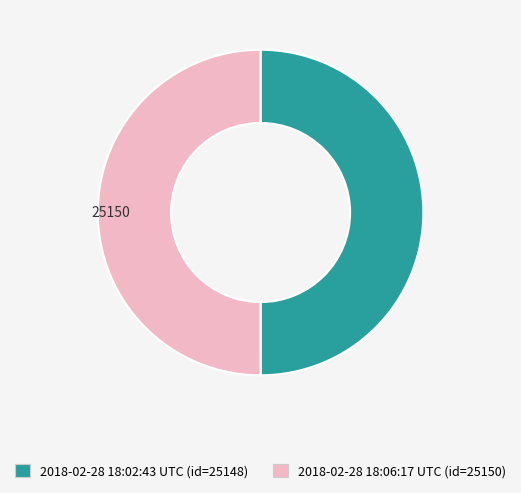

Approximately how many times larger is the value at 2018-02-28 18:06:17 UTC compared to 2018-02-28 18:02:43 UTC?

1.0